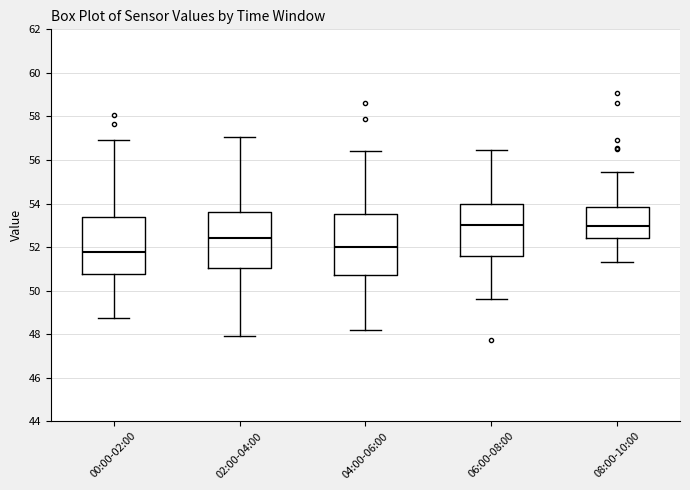

Reading left to right, transcribe this box plot: for each box, give where its median line is, the range the box spans, and where its two whiskers end, as read against the y-axis. The values are not printed on the chart, so give them approximately, as read against the axis.

00:00-02:00: median 51.8, box 50.8 to 53.4, whiskers 48.8 to 57.0
02:00-04:00: median 52.4, box 51.0 to 53.6, whiskers 48.0 to 57.0
04:00-06:00: median 52.0, box 50.8 to 53.6, whiskers 48.2 to 56.4
06:00-08:00: median 53.0, box 51.6 to 54.0, whiskers 49.6 to 56.4
08:00-10:00: median 53.0, box 52.4 to 53.8, whiskers 51.4 to 55.4